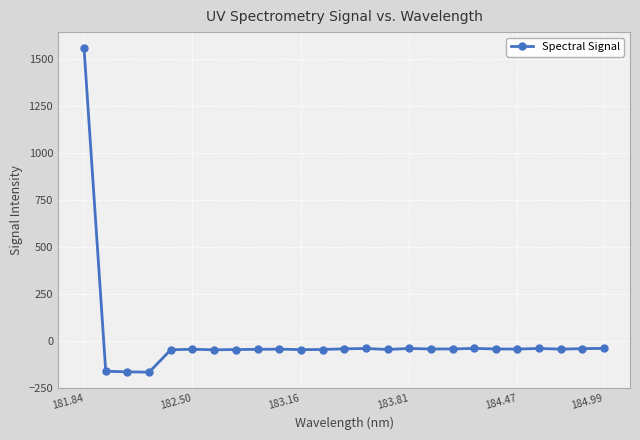

What is the value of the 1st point from the left?

1558.6